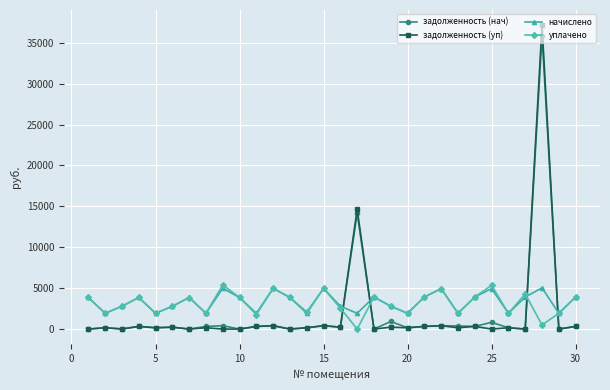

How many interior local peaks does the уплачено series have?

9